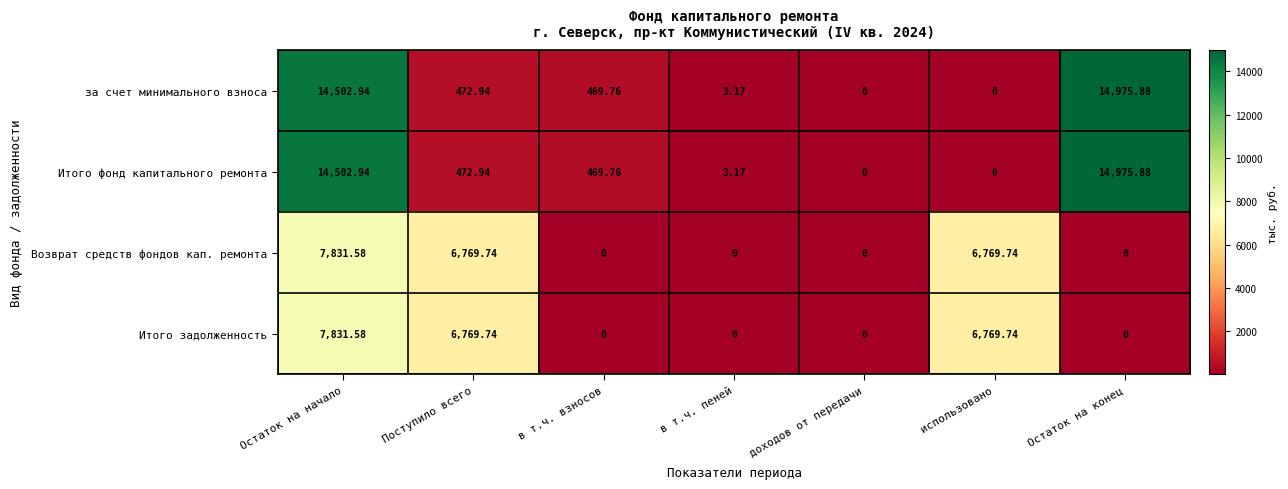

How many distinct data groups are displayed?

4